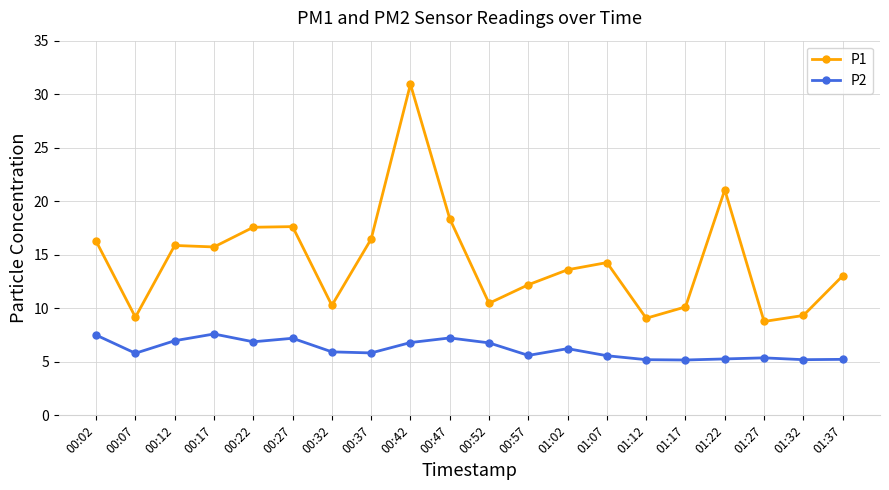

Where is P1 nearest to the value 19?

00:47